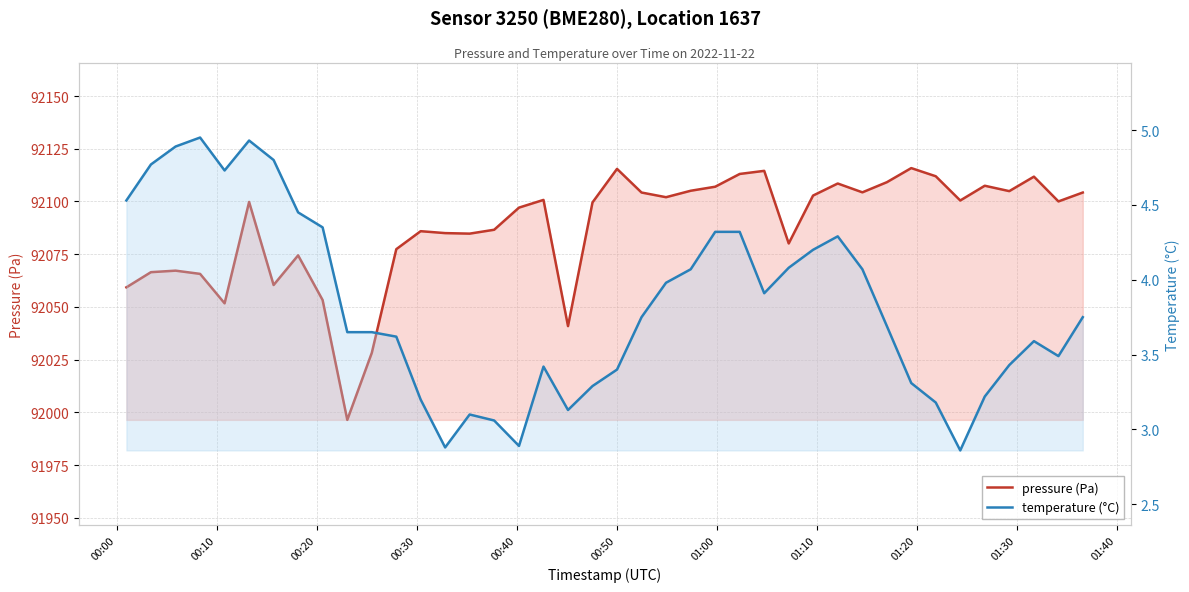

Is it true that temperature (°C) equals 5.4 at 30?

False